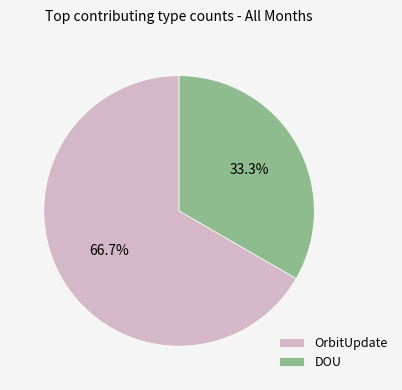

Rank the categories by value from lowest to highest.

DOU, OrbitUpdate